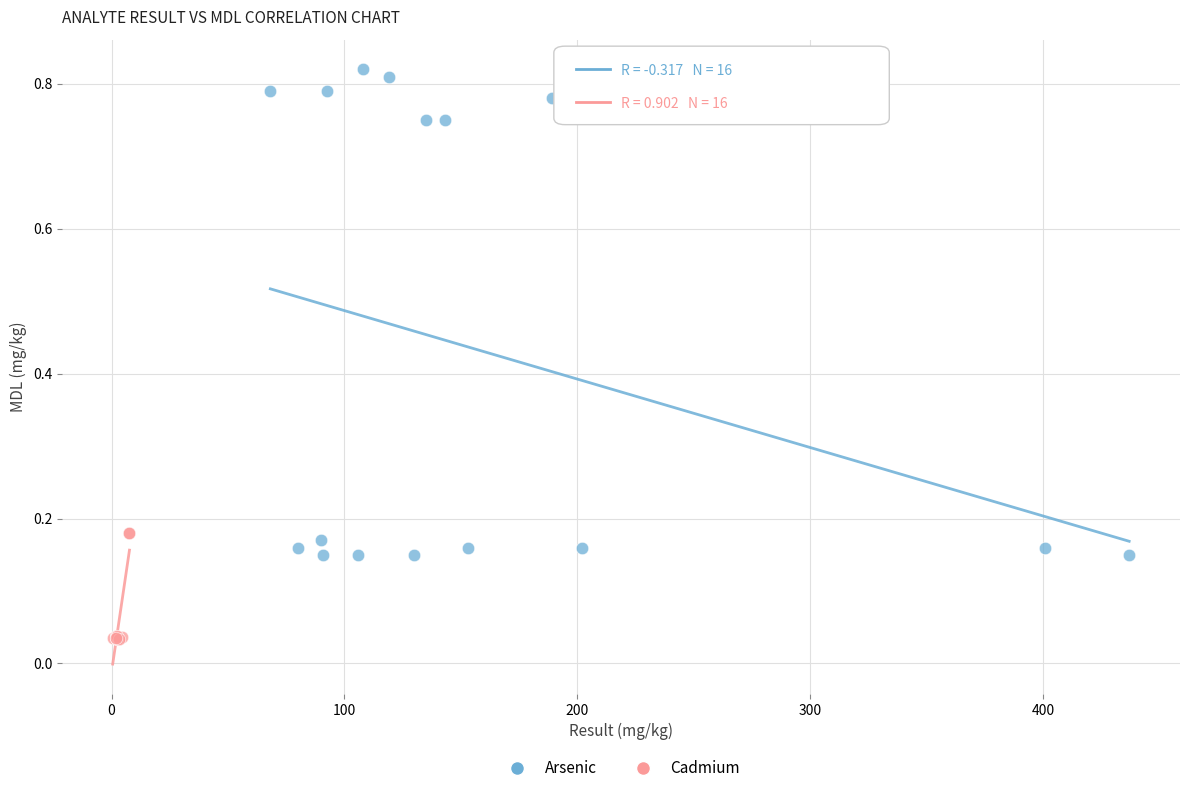

Which series has the widest spread of Y values?

Arsenic